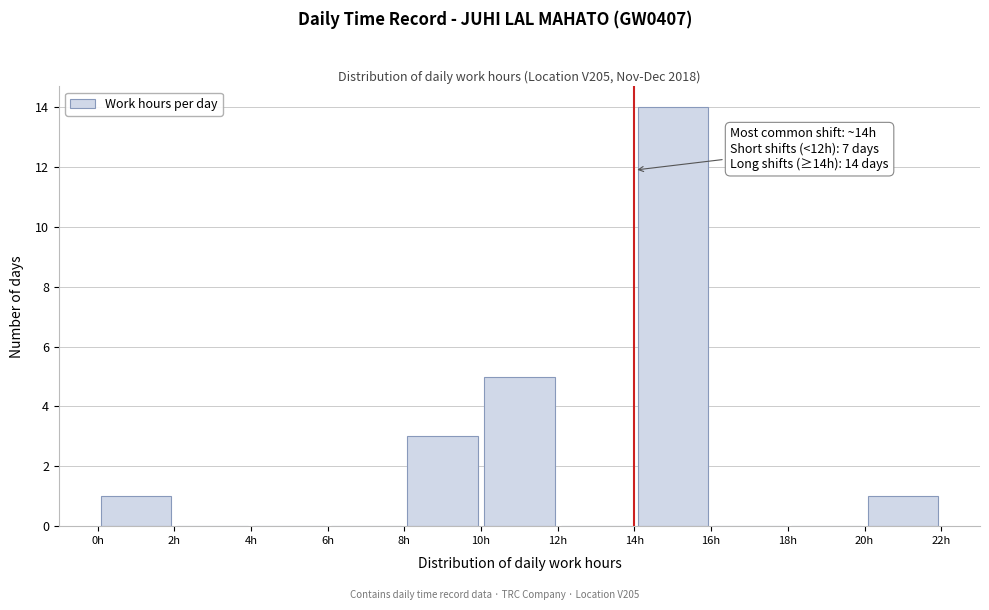

Over which range of the x-axis is the bar tallest?

14 to 16